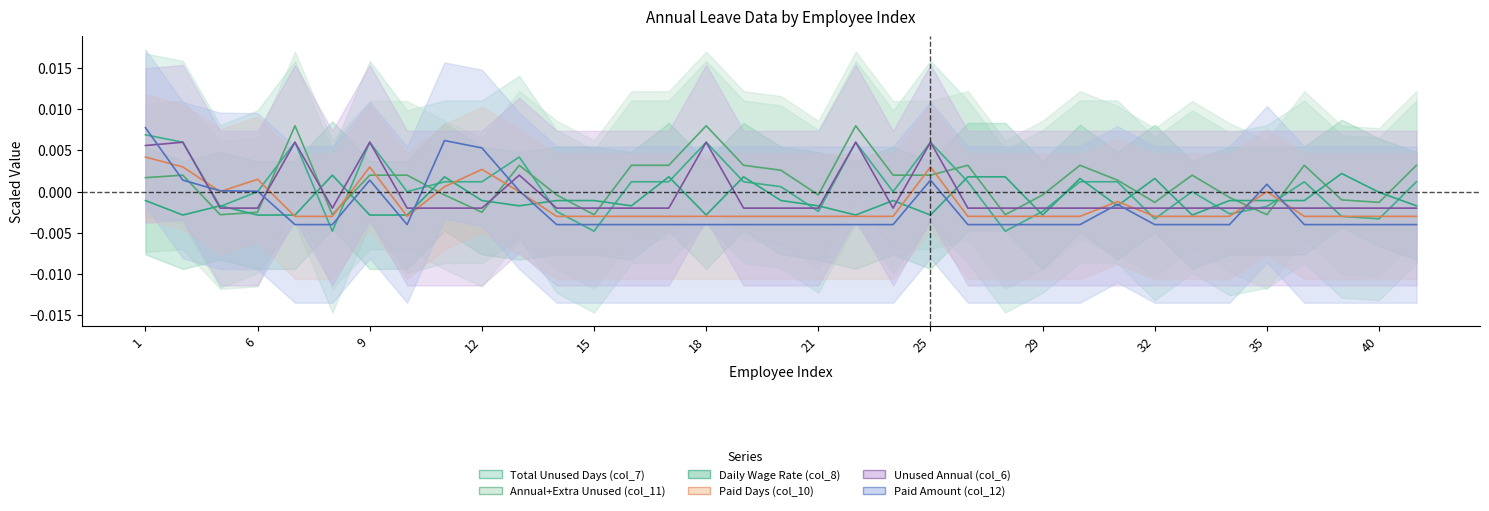

True or false: col_6 has a value of -0.0 at 27.

False